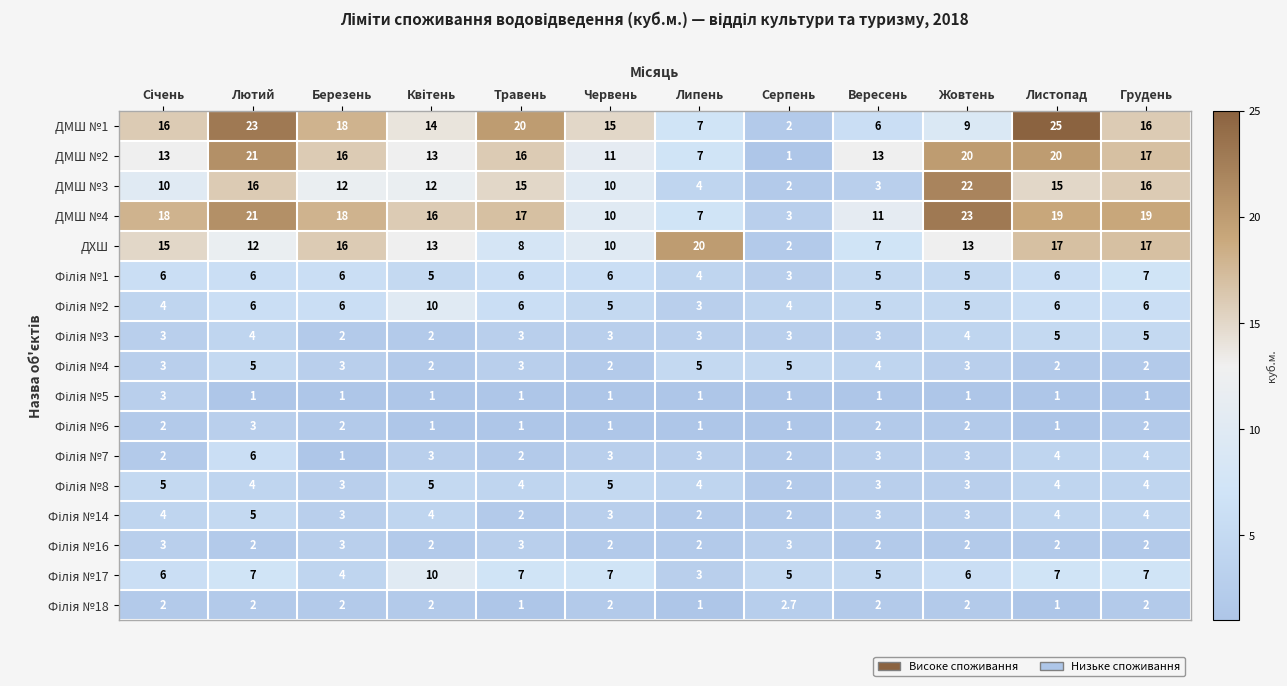

Which series has the largest total across all categories?

ДМШ №4